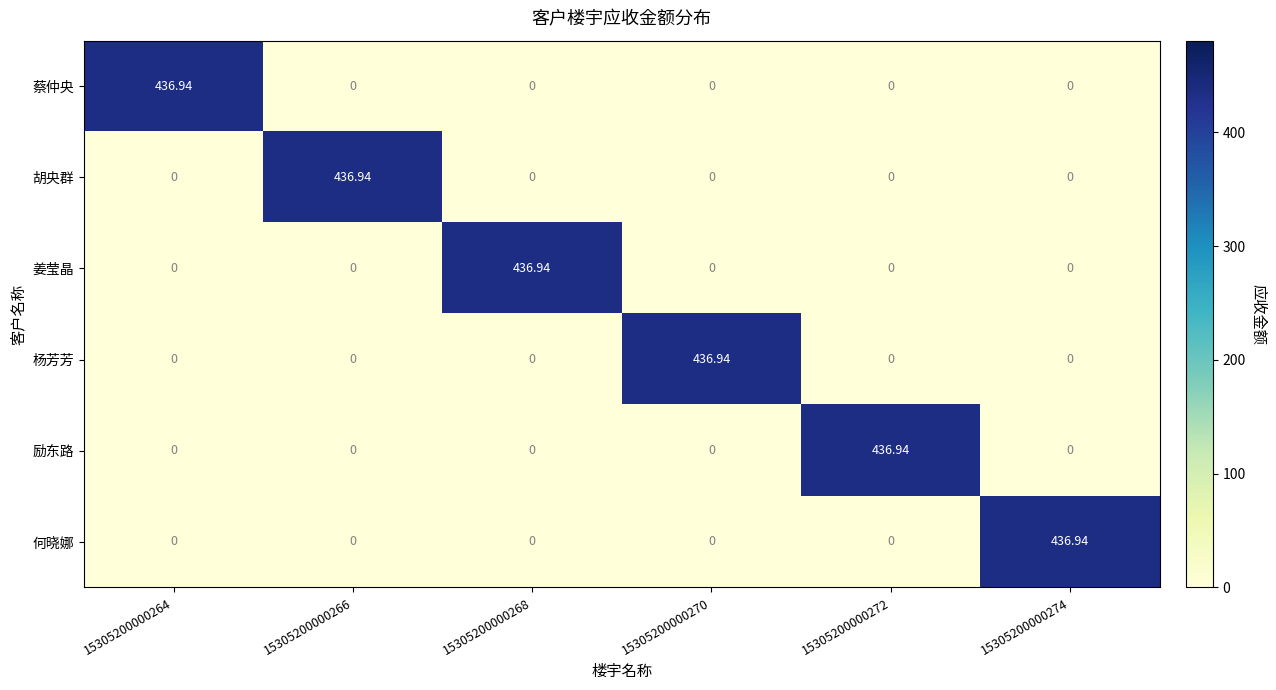

What is the total value across all series at 15305200000274?

436.9